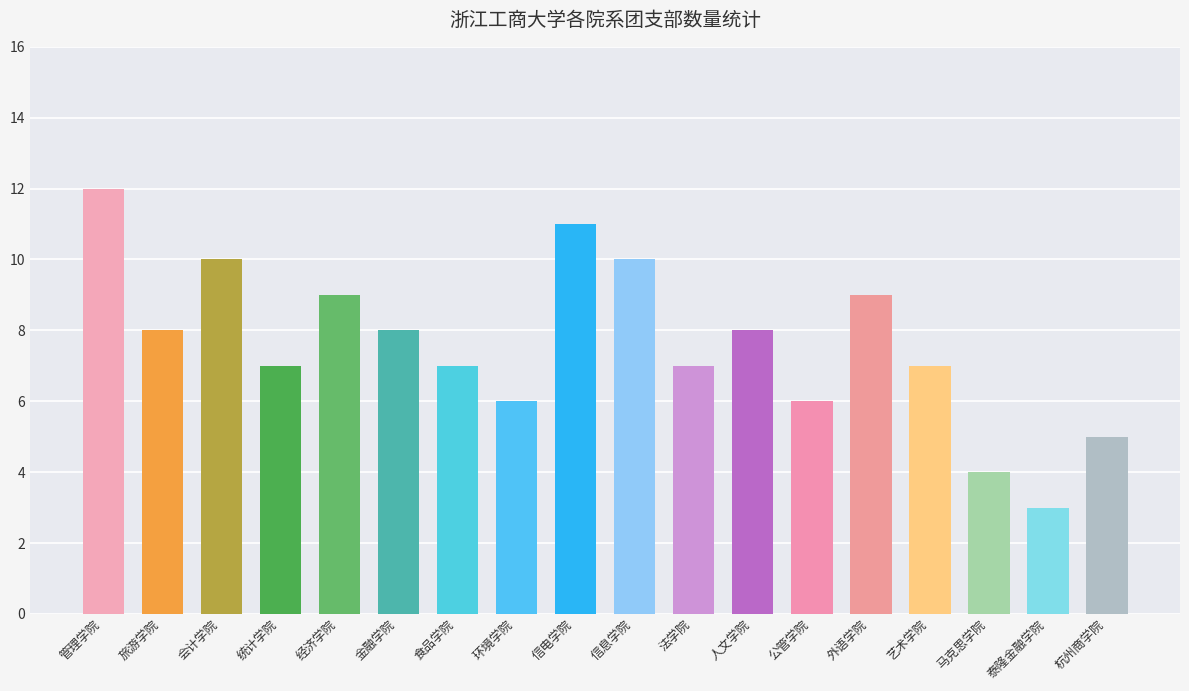

The chart shows a value of 7 at 统计学院. True or false?

True